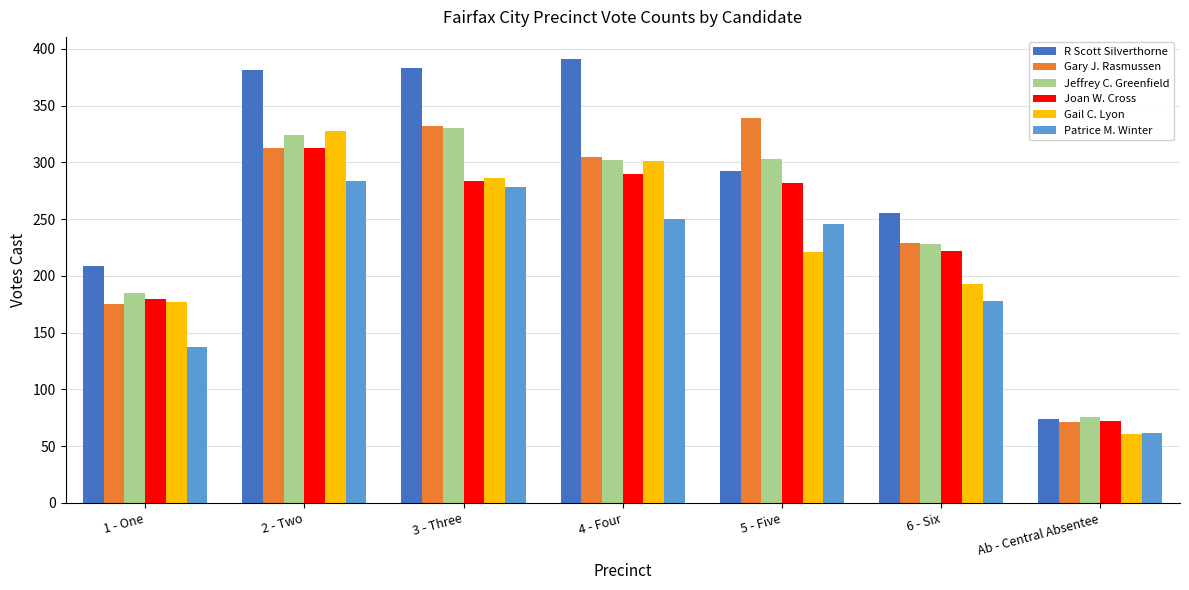

Which series changed the most between 1 - One and 4 - Four?

R Scott Silverthorne